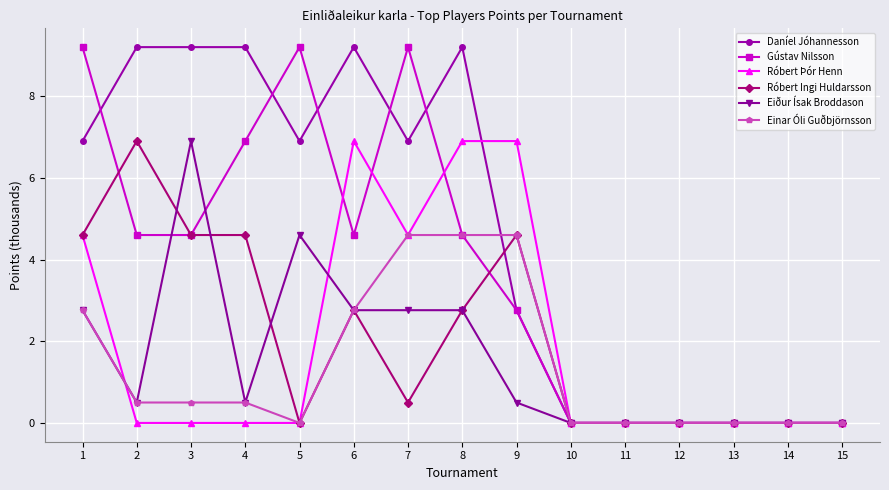

Which series has the largest total across all categories?

Daníel Jóhannesson